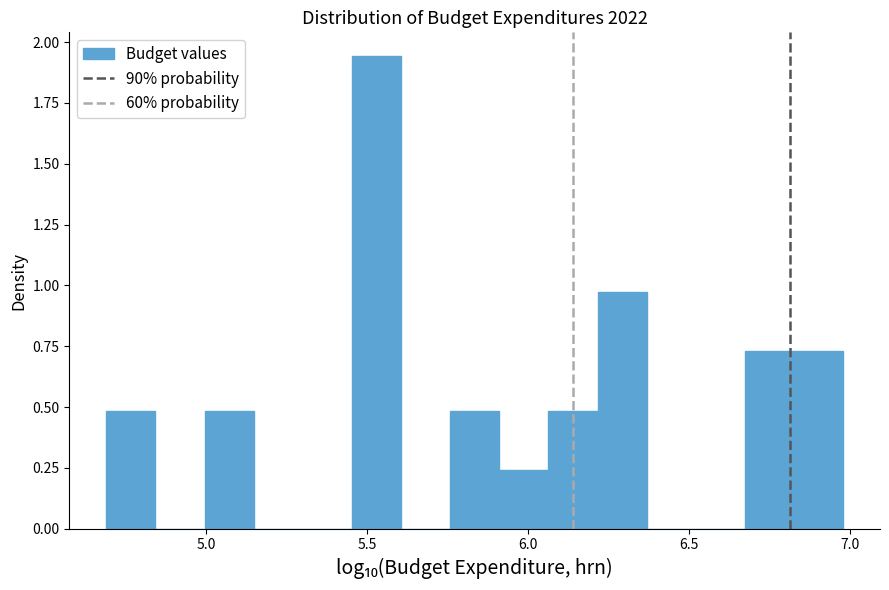

Around what value on the x-axis is the tallest bar? Give the approximate position of its centre, as read against the axis.

5.55